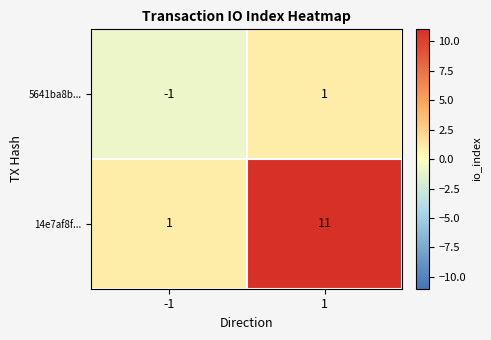

Rank the series at 1 from highest to lowest value.

14e7af8f..., 5641ba8b...